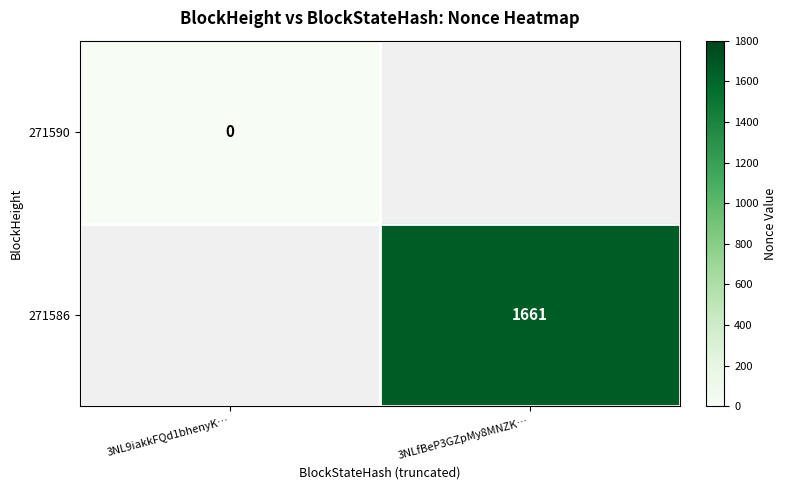

The value of 271586 at 3NLfBeP3GZpMy8MNZK… is 514. True or false?

False